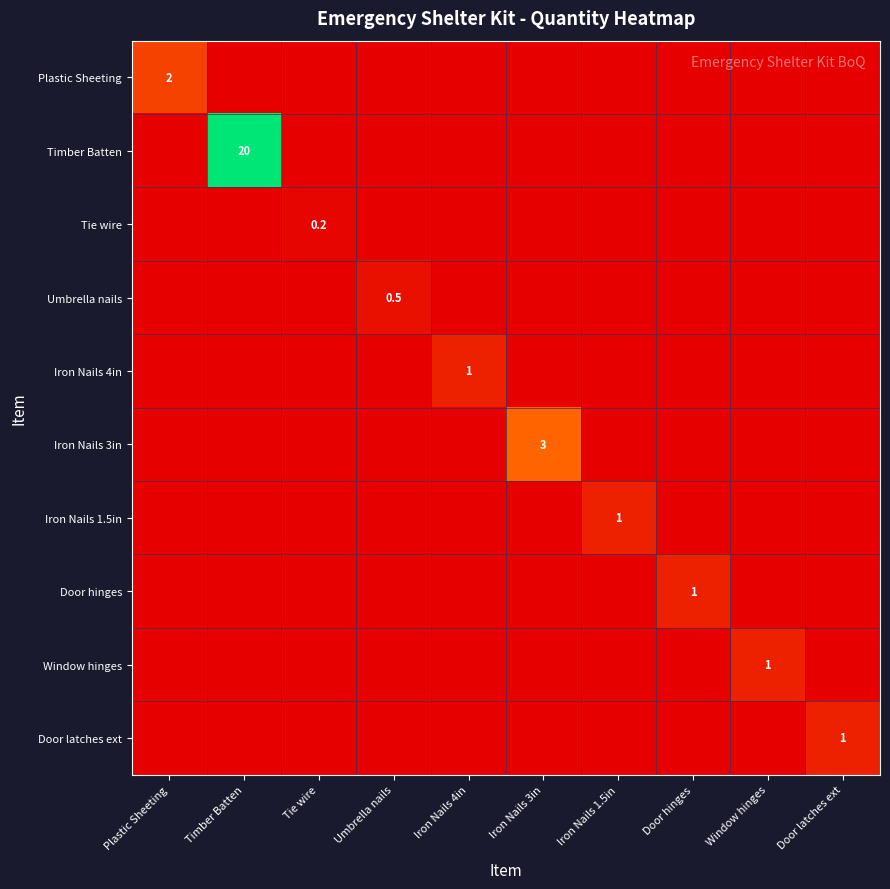

The value of Timber Batten at Timber Batten is 20.0. True or false?

True